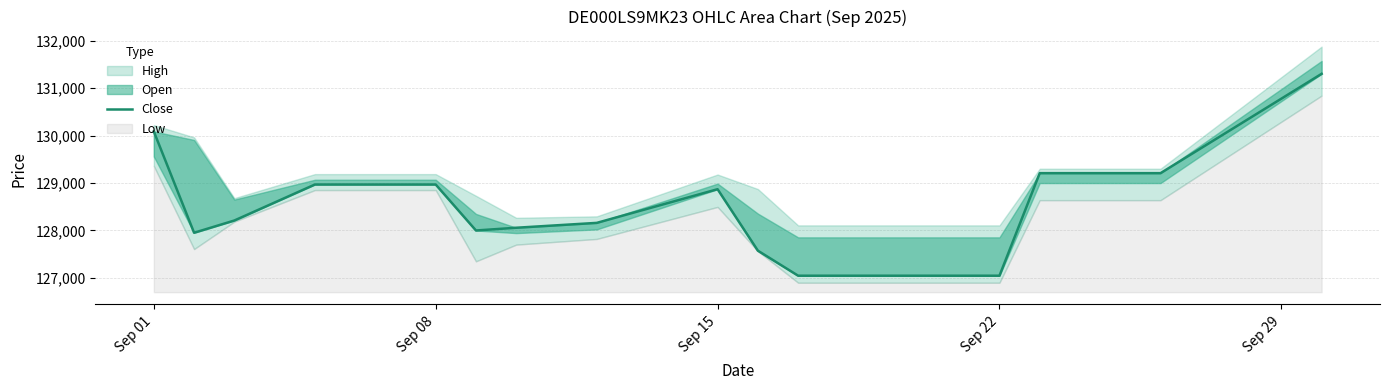

Where is the first local maximum?

Sep 15